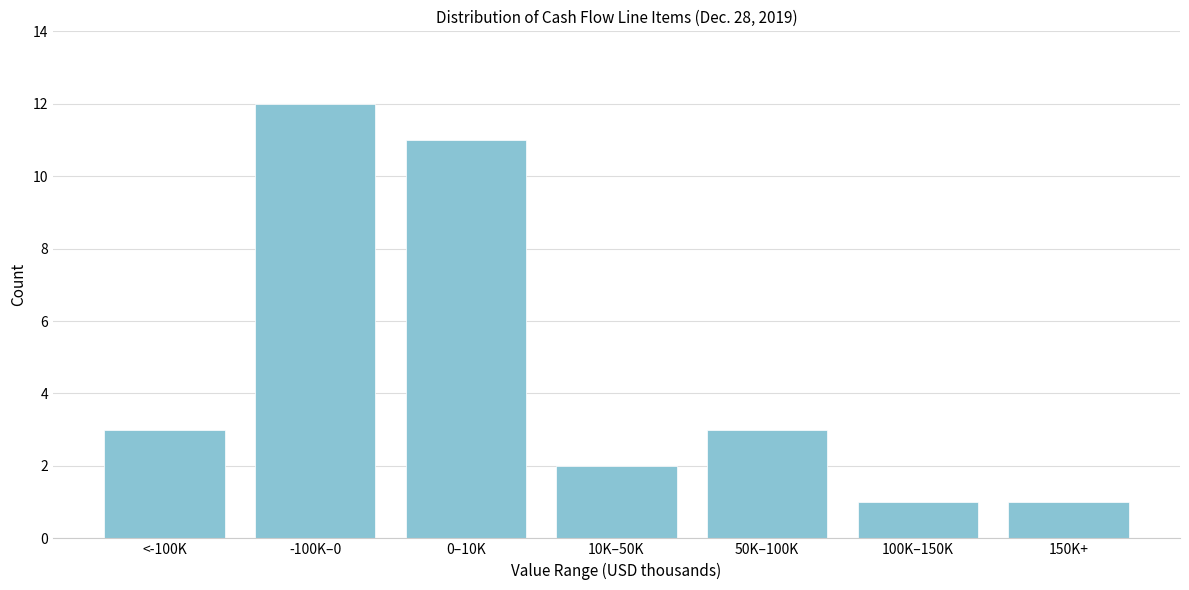

Reading left to right, transcribe all the data shown in this chart.

<-100K=3	-100K–0=12	0–10K=11	10K–50K=2	50K–100K=3	100K–150K=1	150K+=1